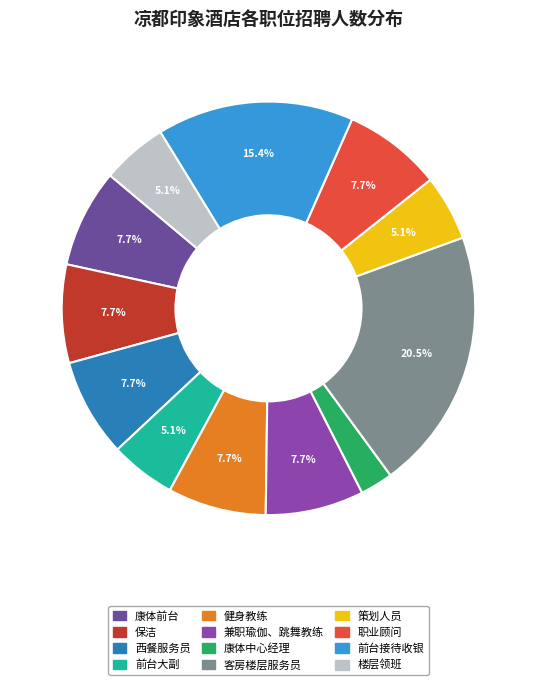

Does 康体前台 account for over 50% of the chart?

No